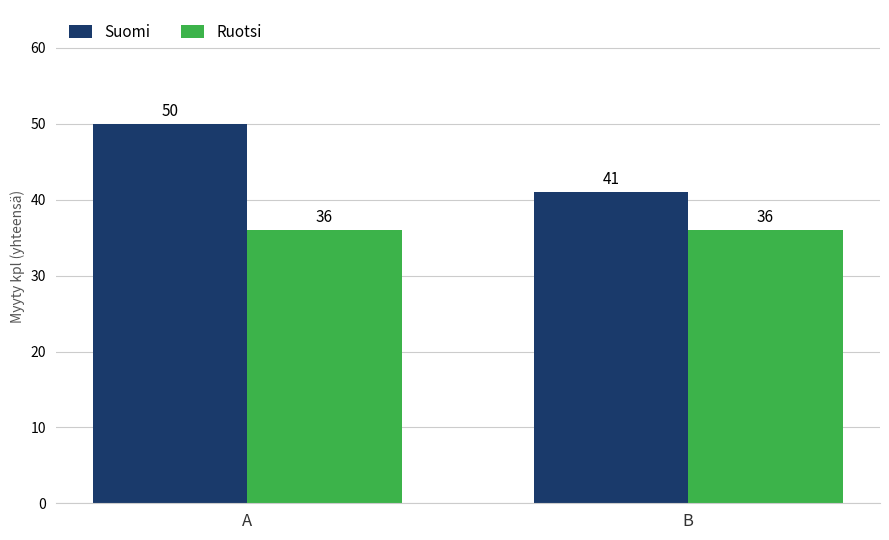

Which label corresponds to the largest value in the chart?

A